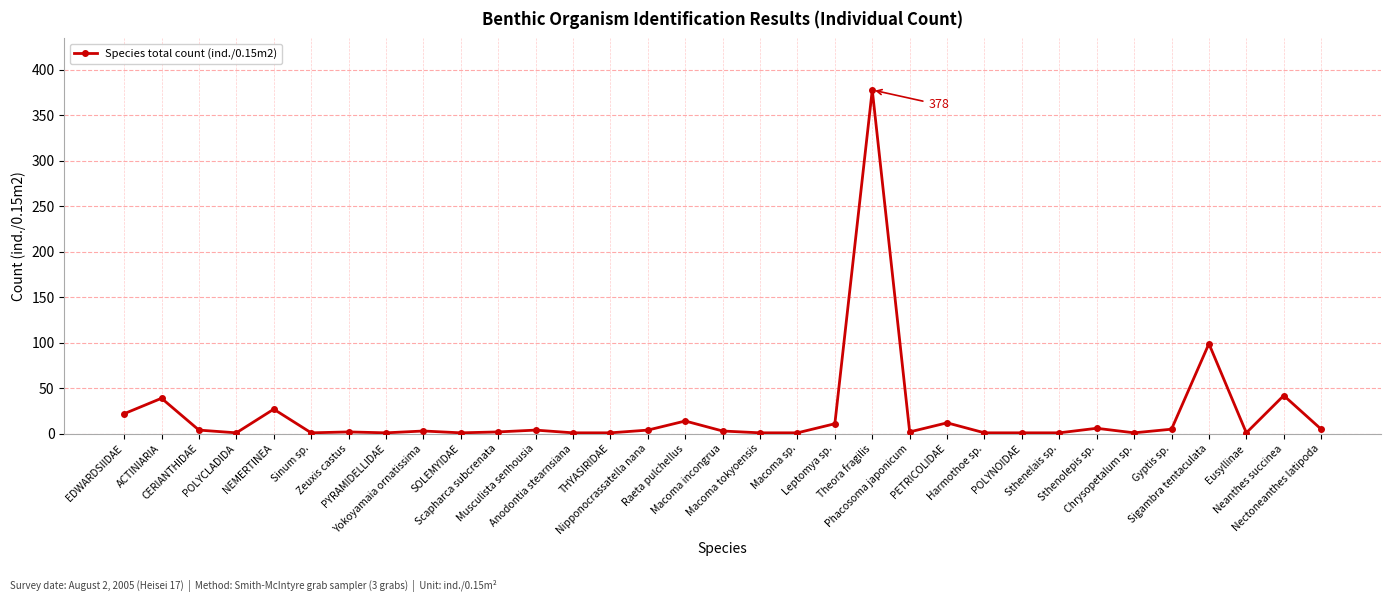

At which category does the chart reach its peak across all series?

Theora fragilis